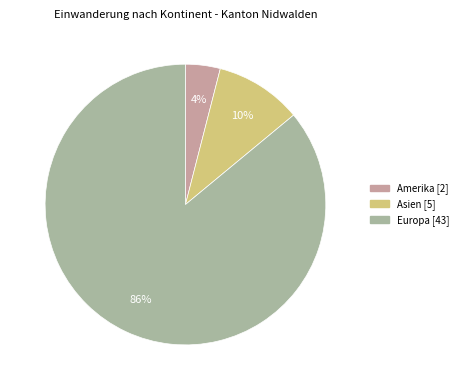

To the nearest percent, what is the difference between the largest and smallest slice percentages?

82%